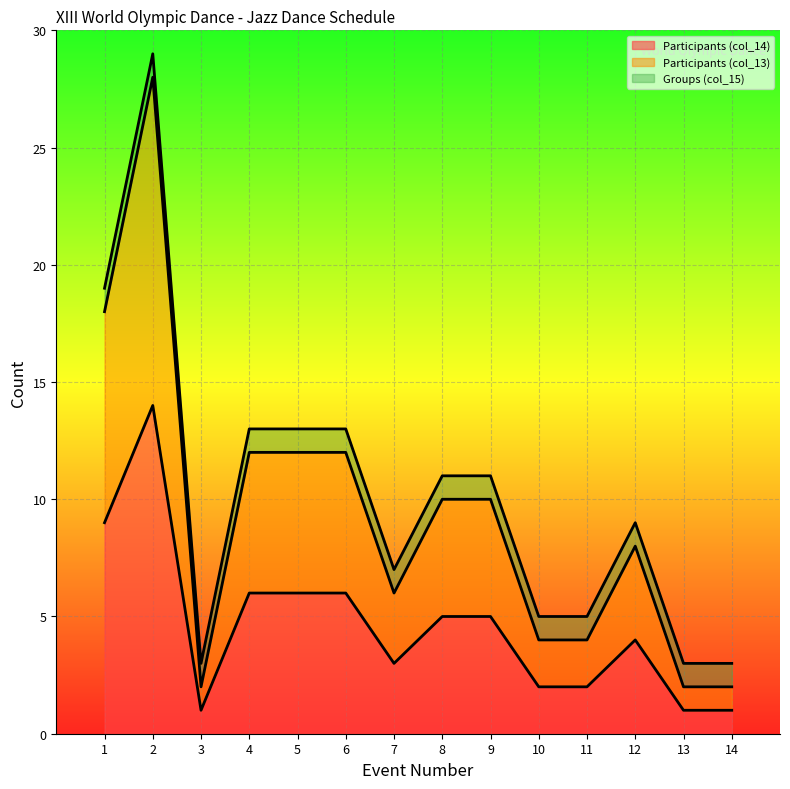

What is the value of the Participants (col_13) point at the 11th from the left?

4